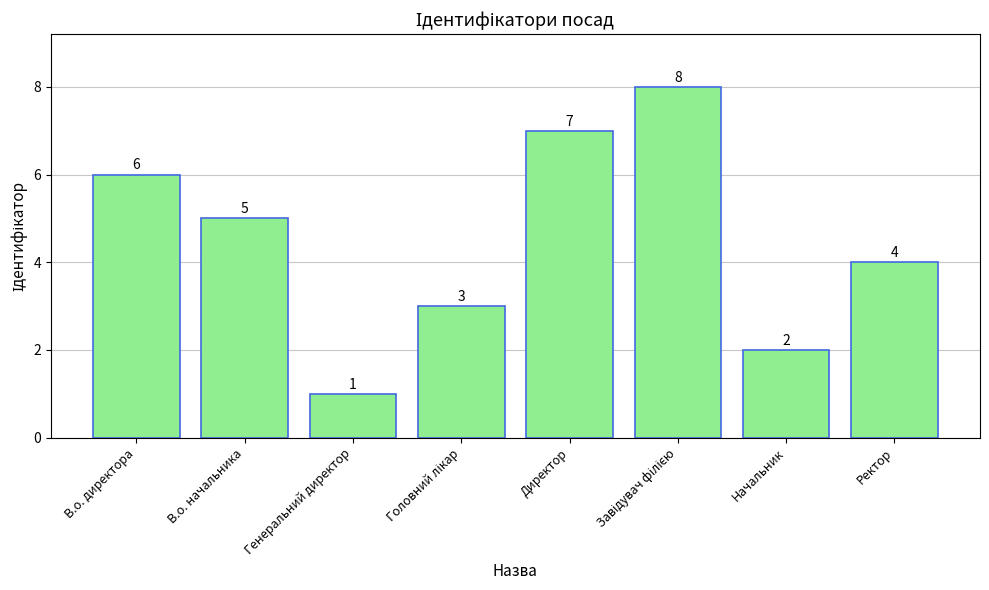

Is it true that the value at Генеральний директор is 1?

True